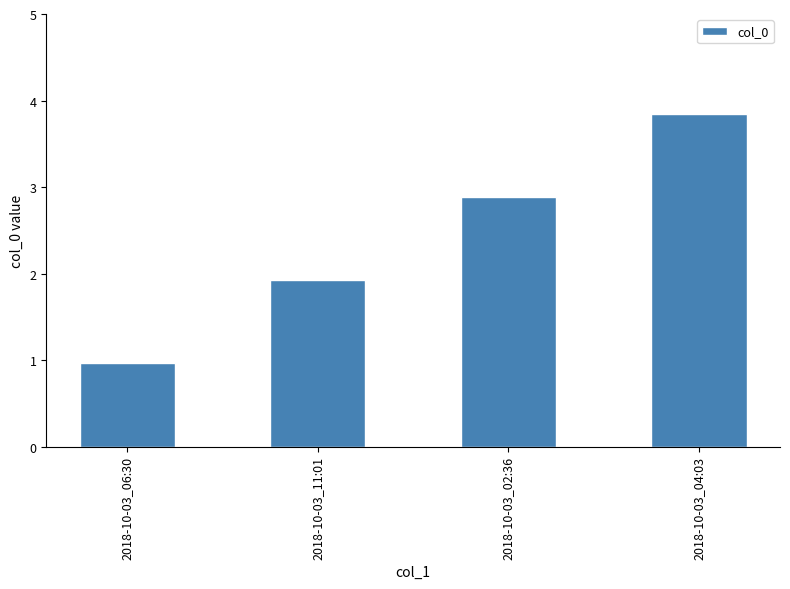

Approximately how many times larger is the value at 2018-10-03_11:01 compared to 2018-10-03_04:03?

0.5